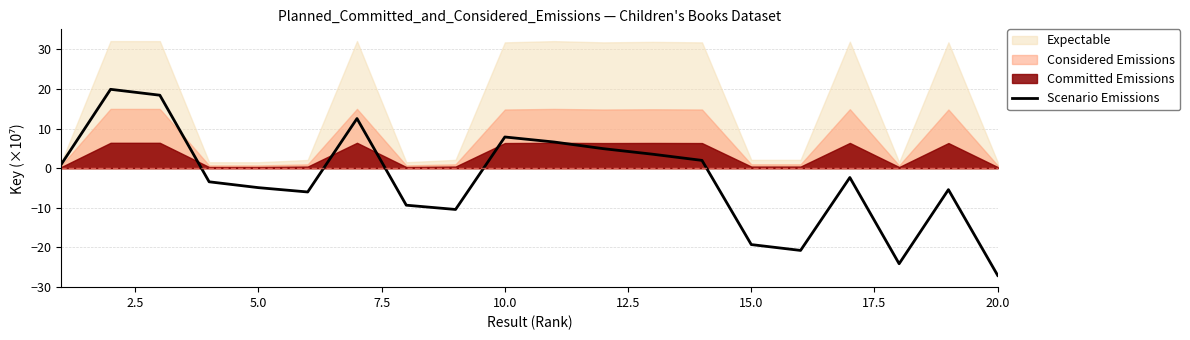

The value of Scenario Emissions at 5.0 is -4.9. True or false?

True